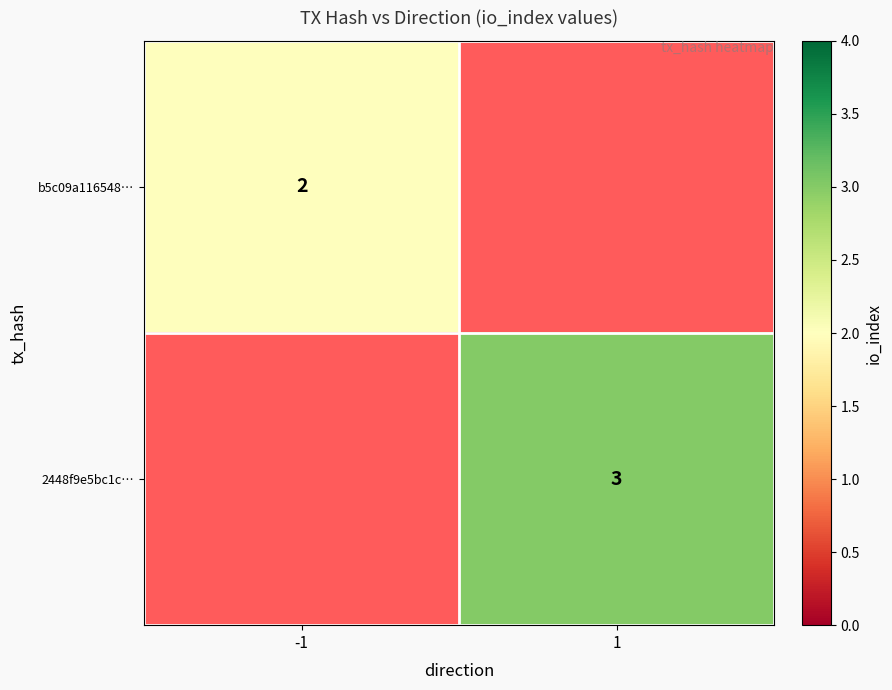

True or false: b5c09a116548… has a value of 0 at -1.

False